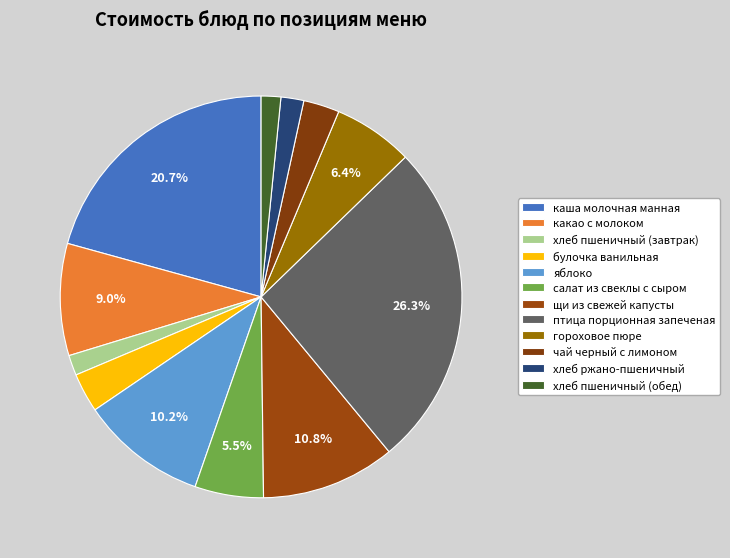

How many segments does this pie chart have?

12